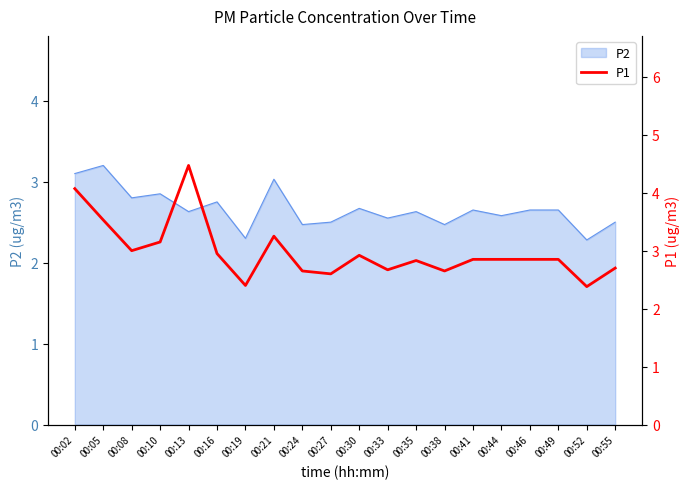

How many lines are shown in the chart?

1